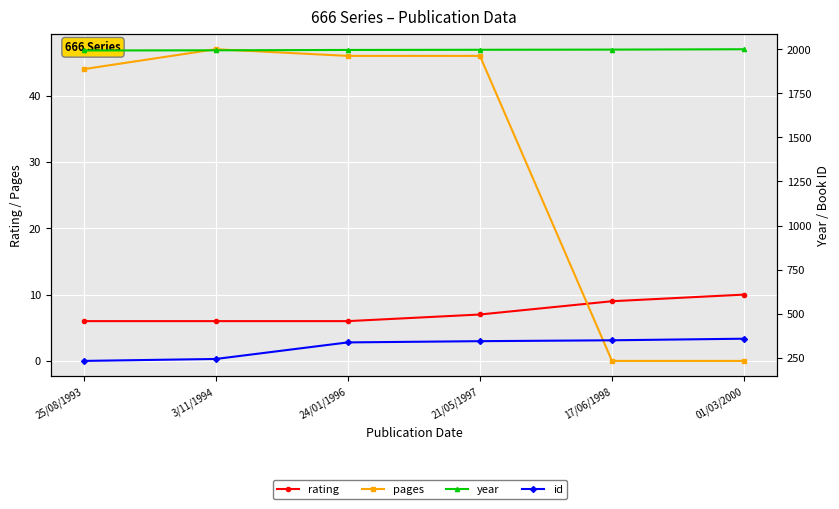

Which series has the largest total across all categories?

year